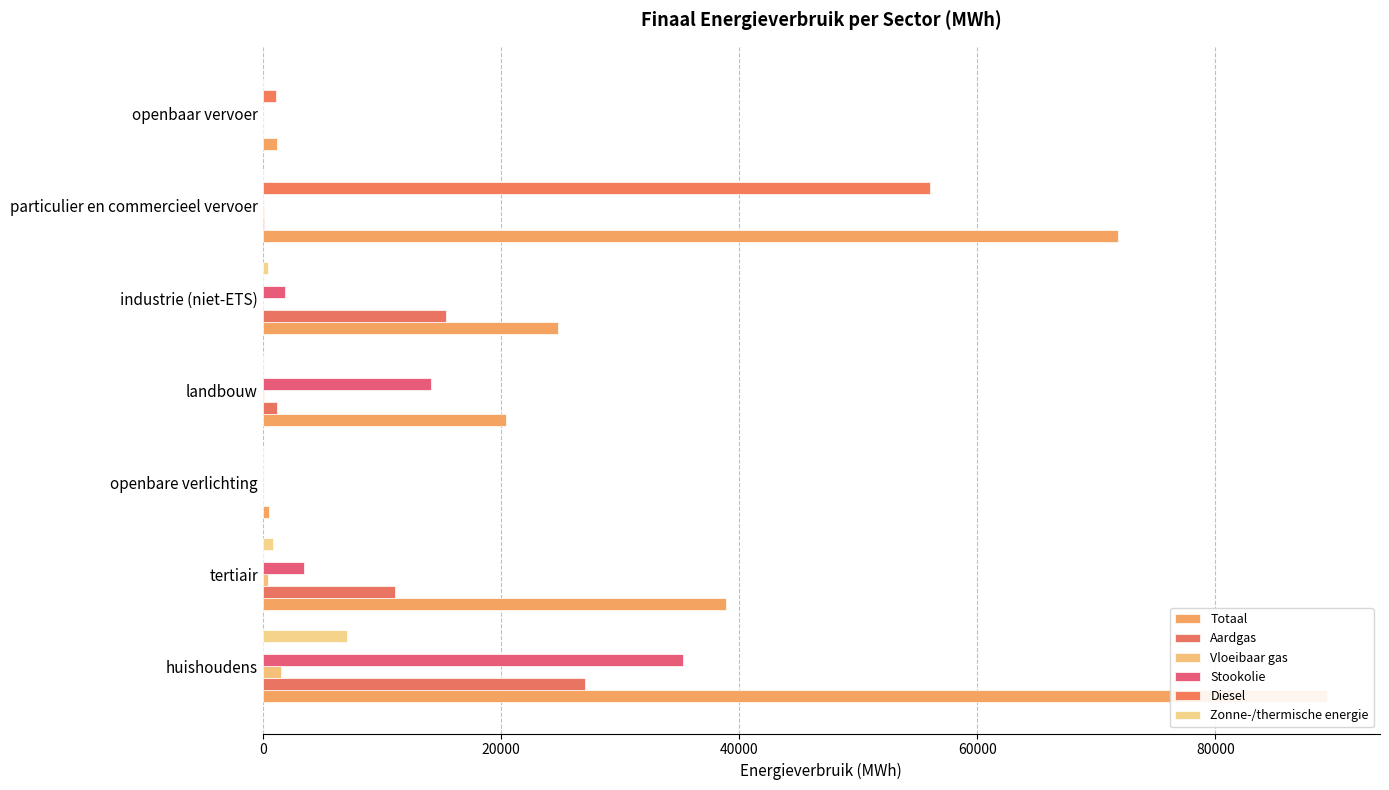

The Aardgas series shows -9894.3 at openbare verlichting. True or false?

False